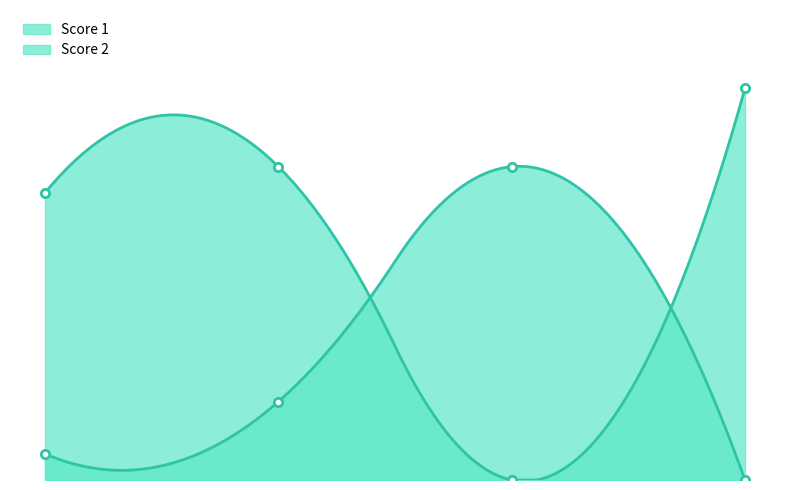

Is it true that Score 2 equals 1 at 1?

True